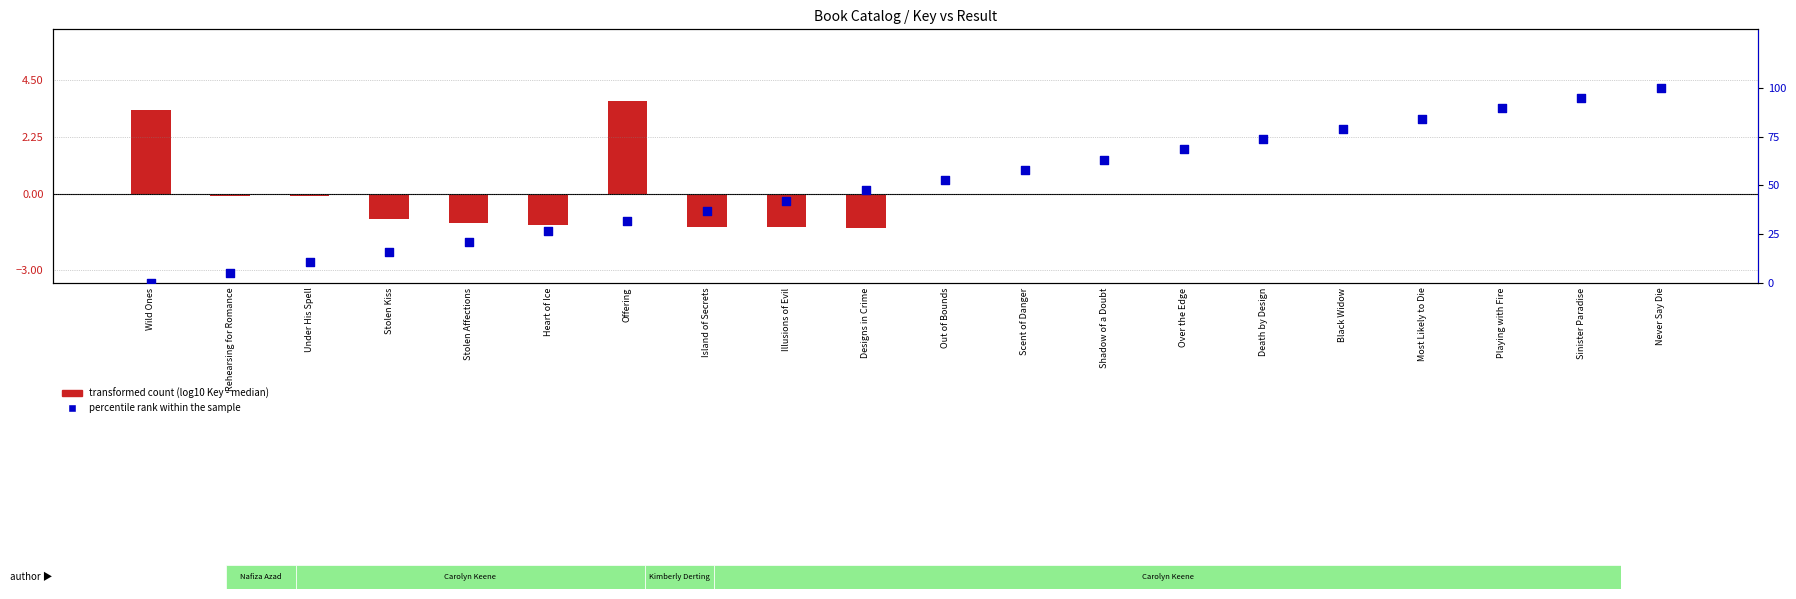

Is the value of transformed count (log10 Key - median) at Sinister Paradise greater than the value of percentile rank within the sample at Most Likely to Die?

No